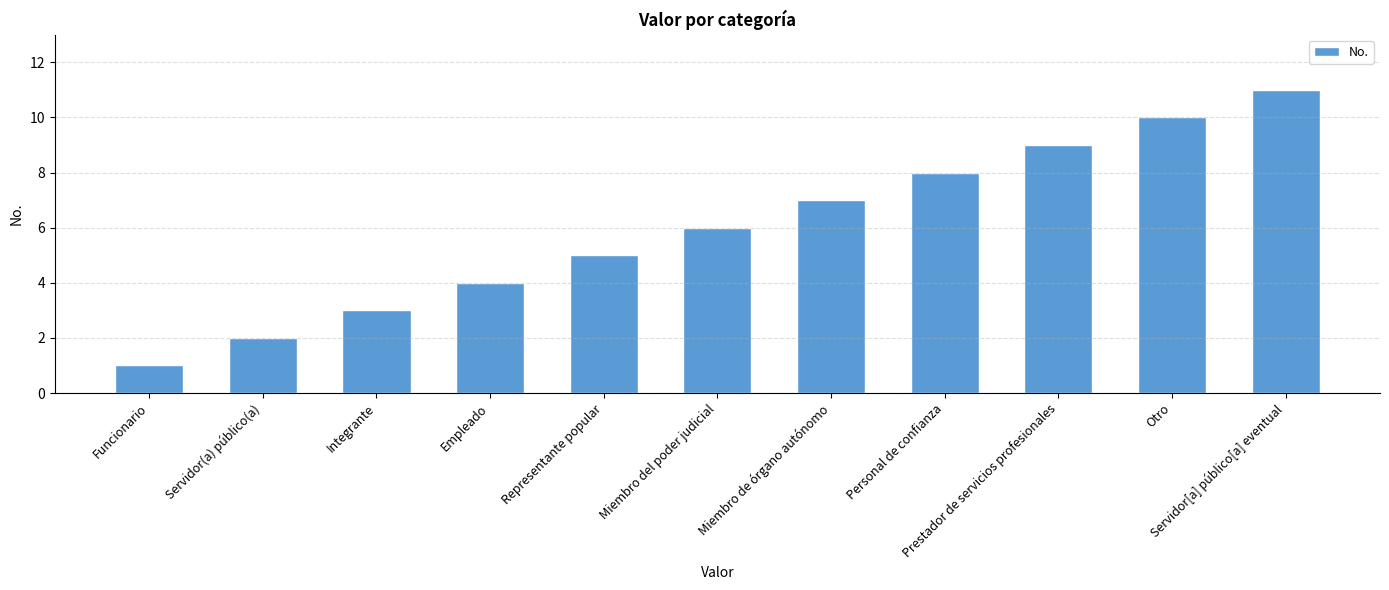

What is the label of the 11th bar from the right?

Funcionario